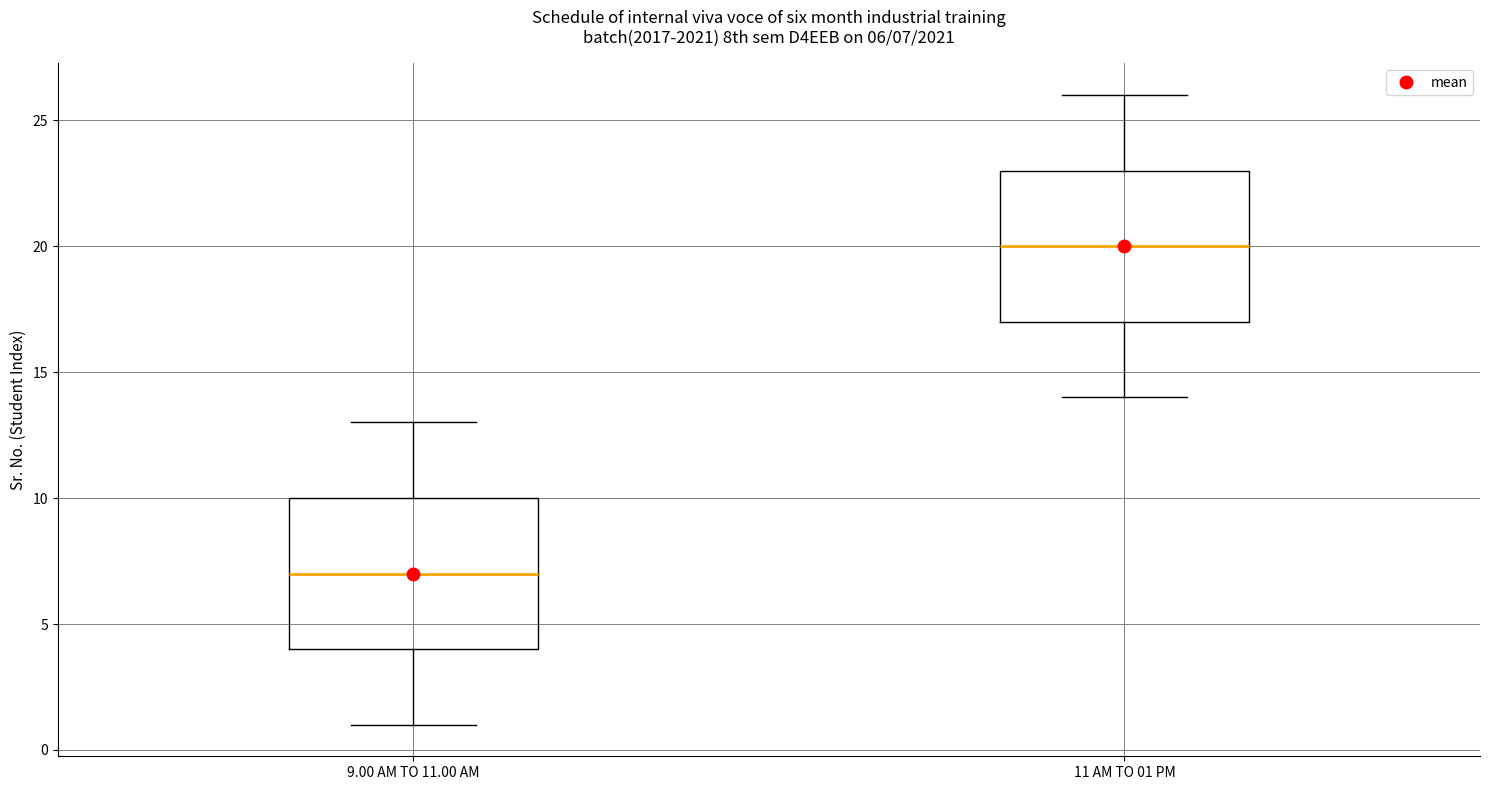

Which box's median line is the lowest?

9.00 AM TO 11.00 AM